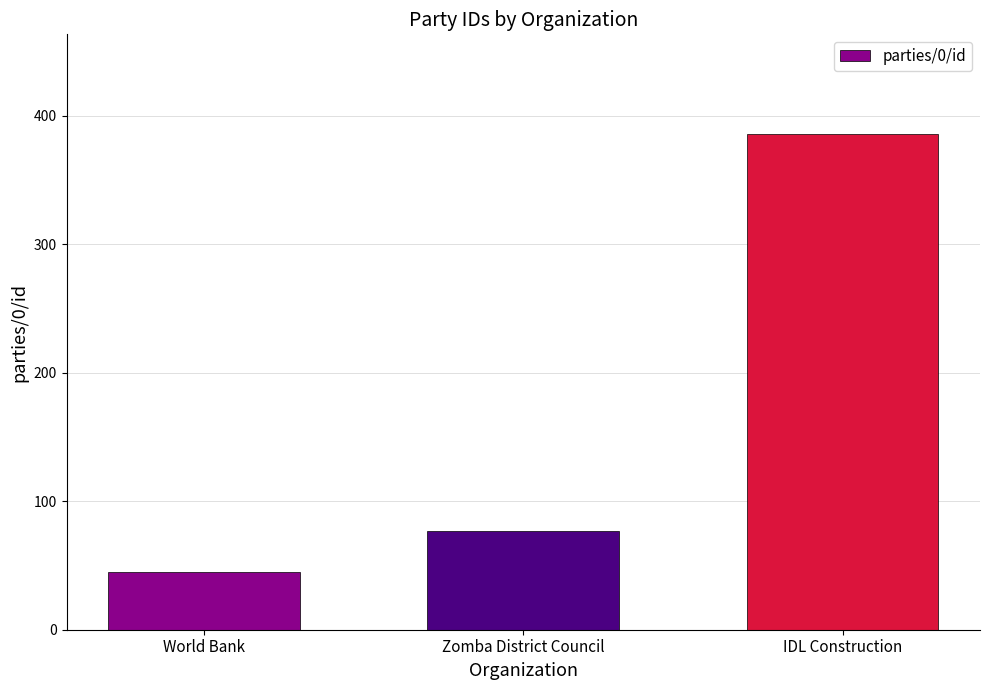

What is the change in value from Zomba District Council to IDL Construction?

+309